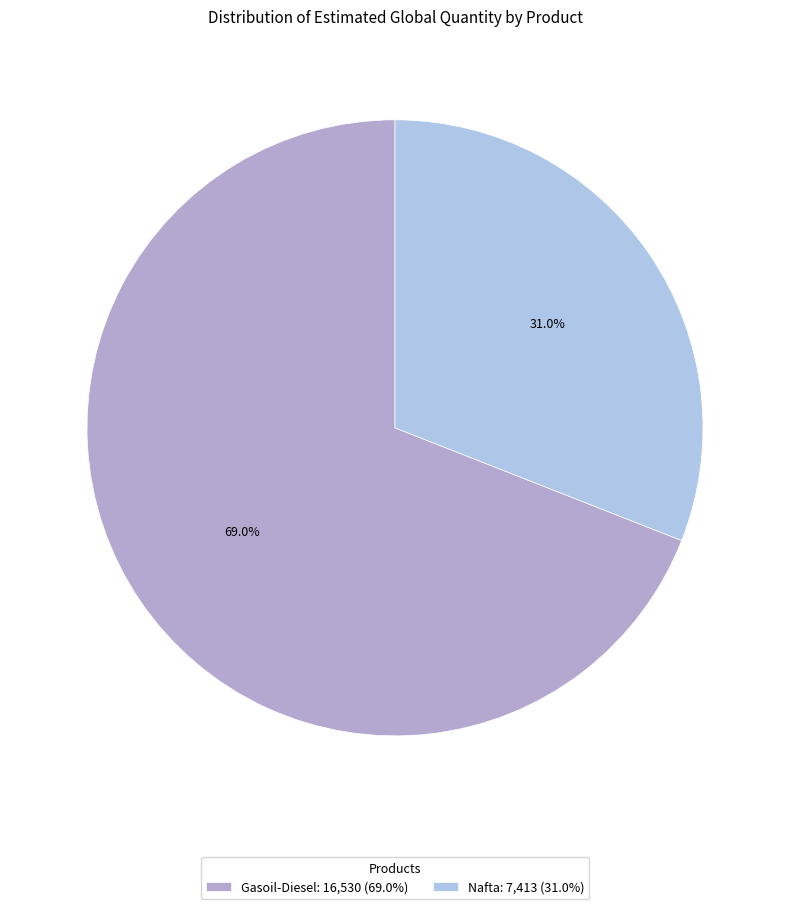

To the nearest percent, what is the average slice percentage?

50%